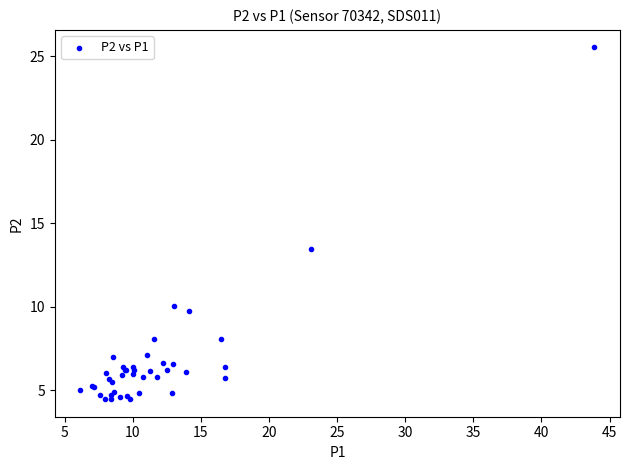

What Y value in the scatter plot is closest to 14?

13.4